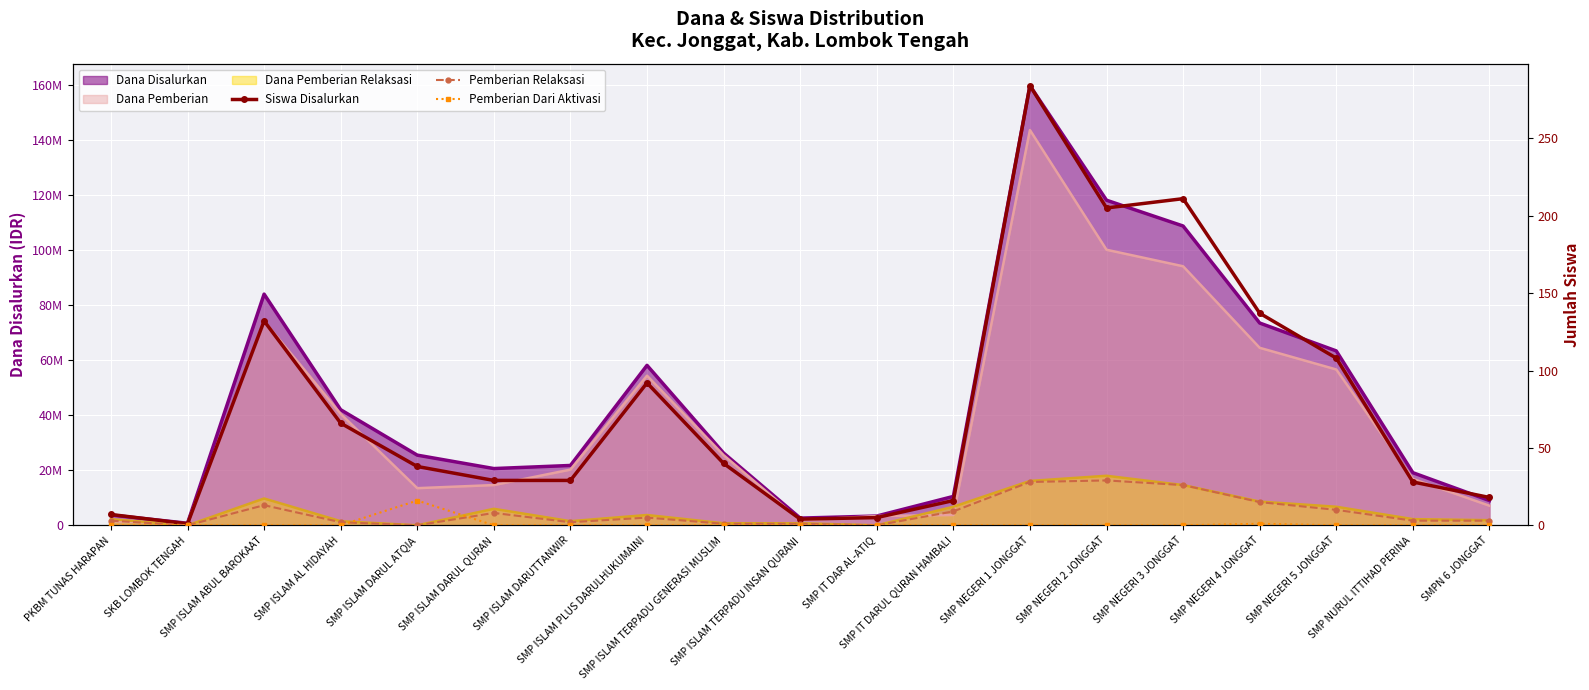

The value of Pemberian Dari Aktivasi at SMP NEGERI 1 JONGGAT is -10. True or false?

False